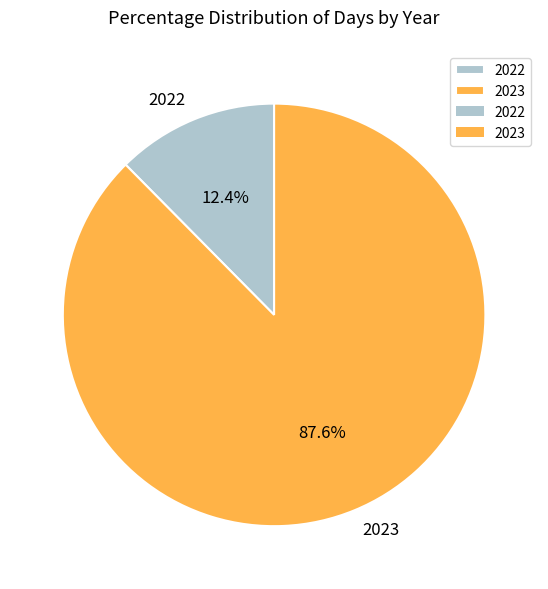

What is the ratio of the value at 2023 to the value at 2022?

7.1